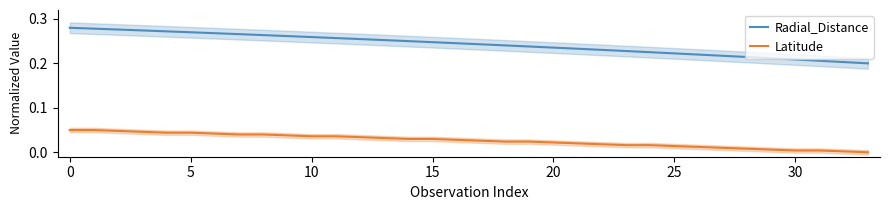

Which category has the lowest value in the Radial_Distance series?

33